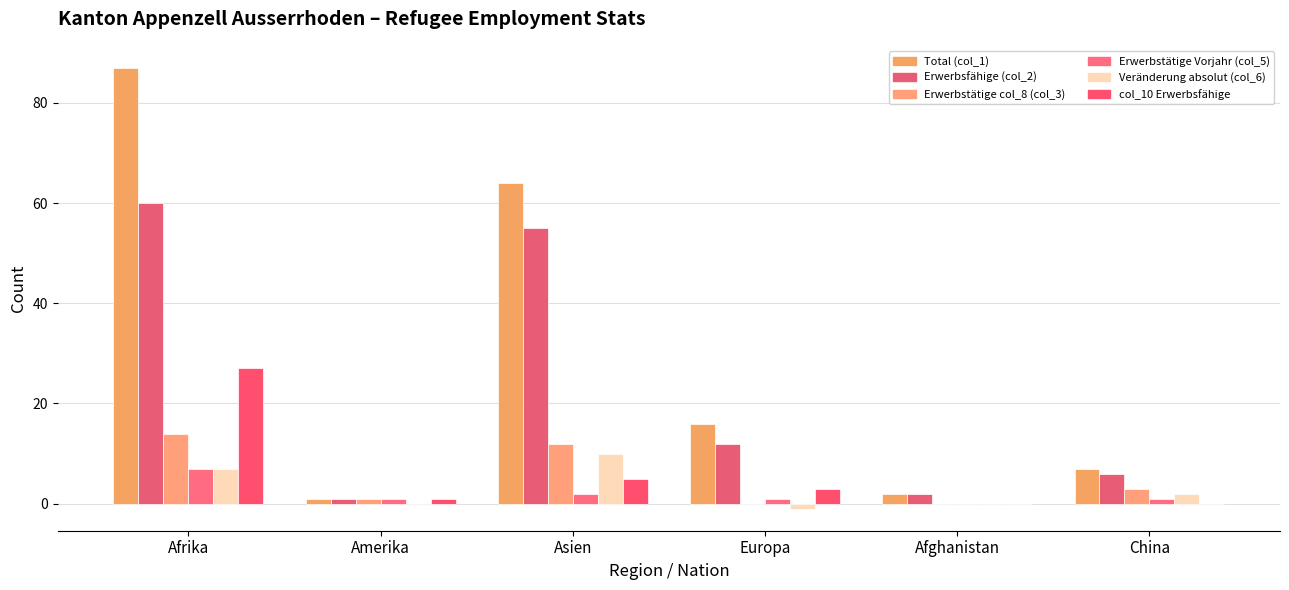

Rank the categories by col_10 Erwerbsfähige value from lowest to highest.

Afghanistan, China, Amerika, Europa, Asien, Afrika